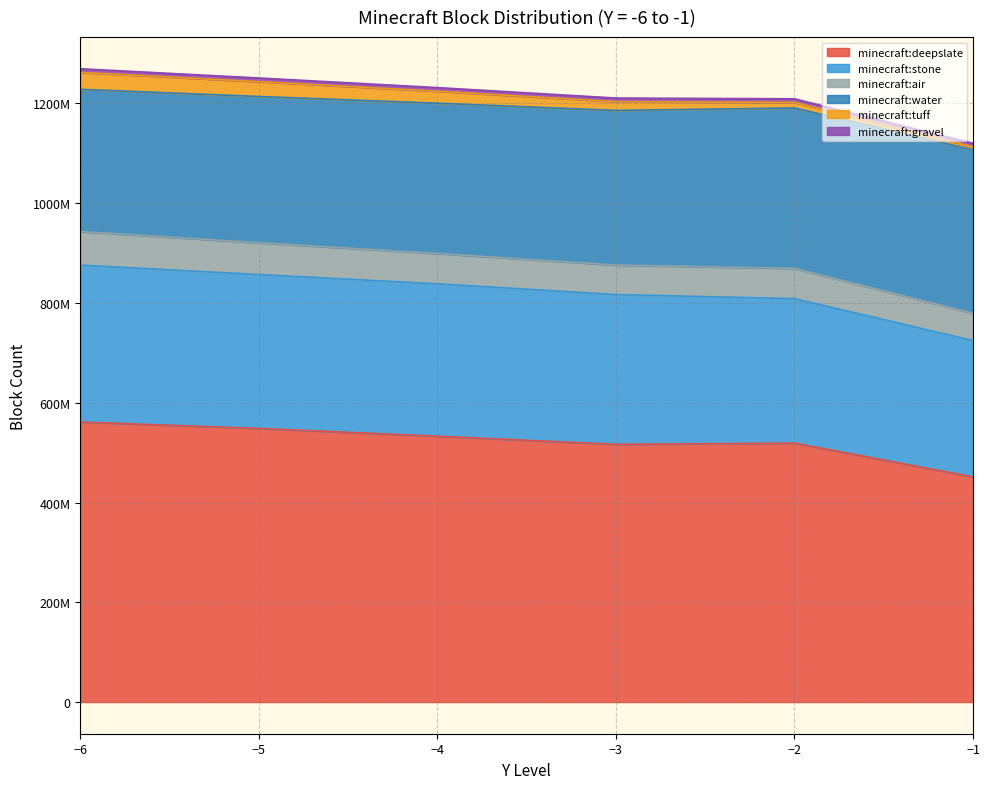

What is the sum of all minecraft:deepslate values?

3129312929